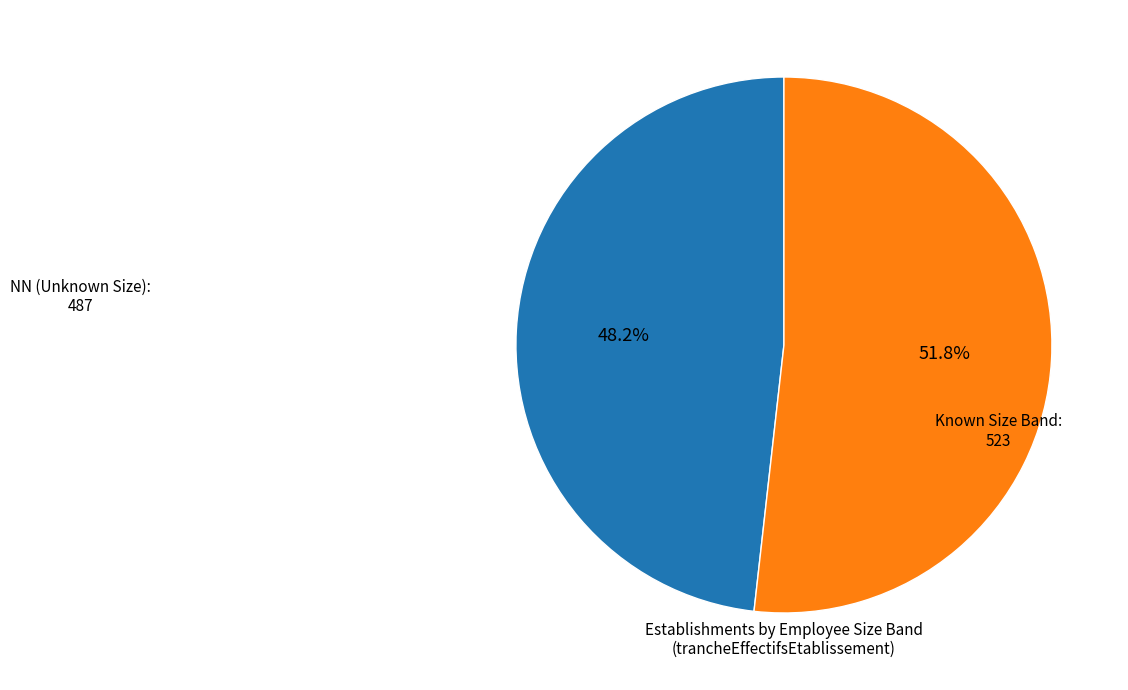

Is there a majority slice in this chart?

Yes